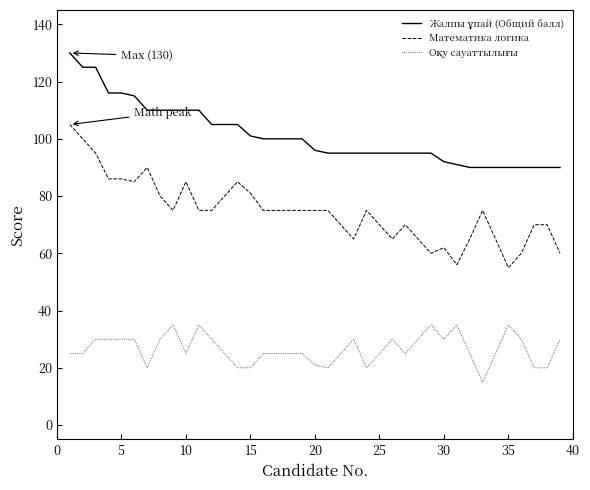

What is the difference between the maximum and minimum values in the Математика логика series?

50